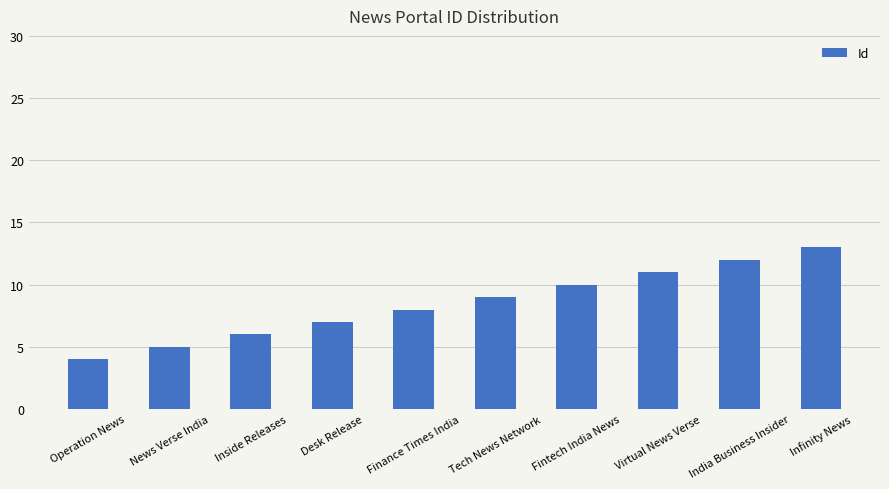

Approximately how many times larger is the value at Infinity News compared to Virtual News Verse?

1.2